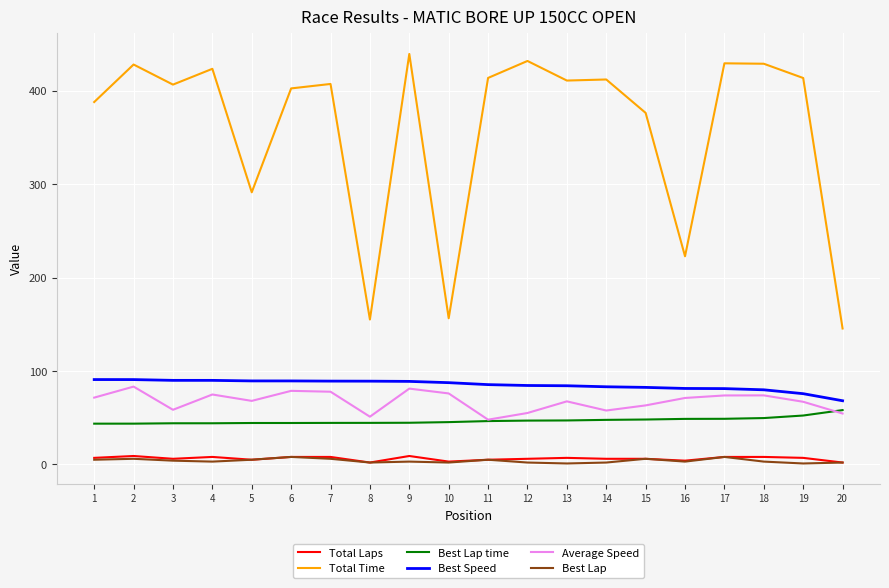

What is the maximum value shown in the chart?

439.3